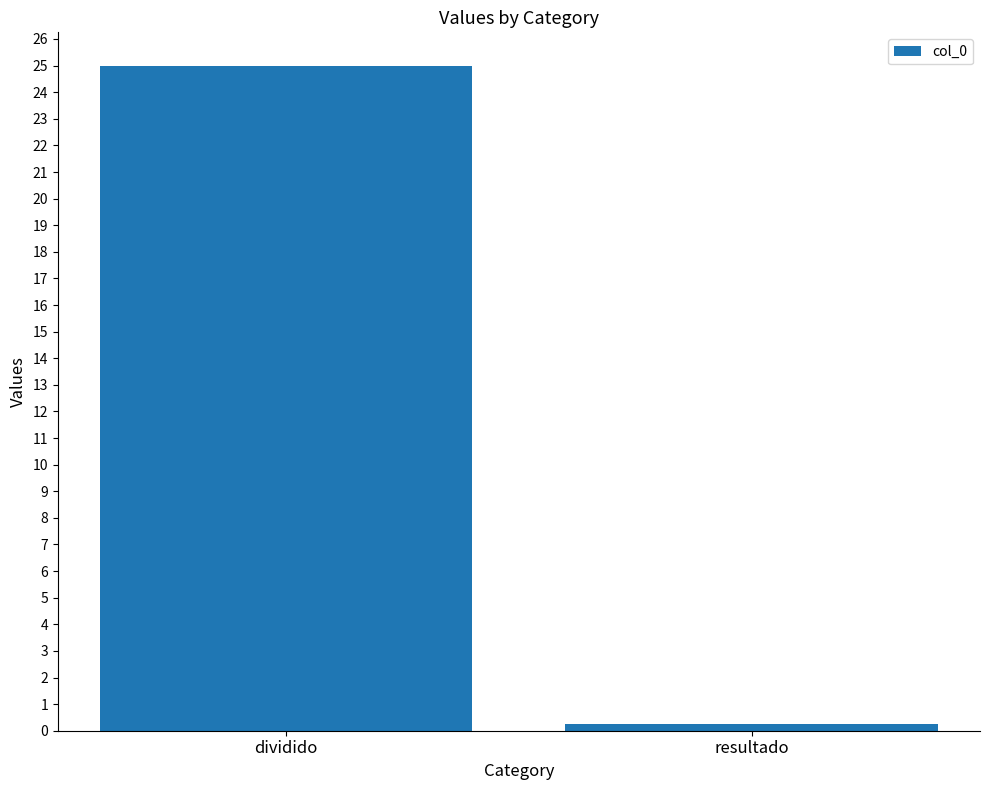

True or false: the data shows 9.4 at dividido.

False